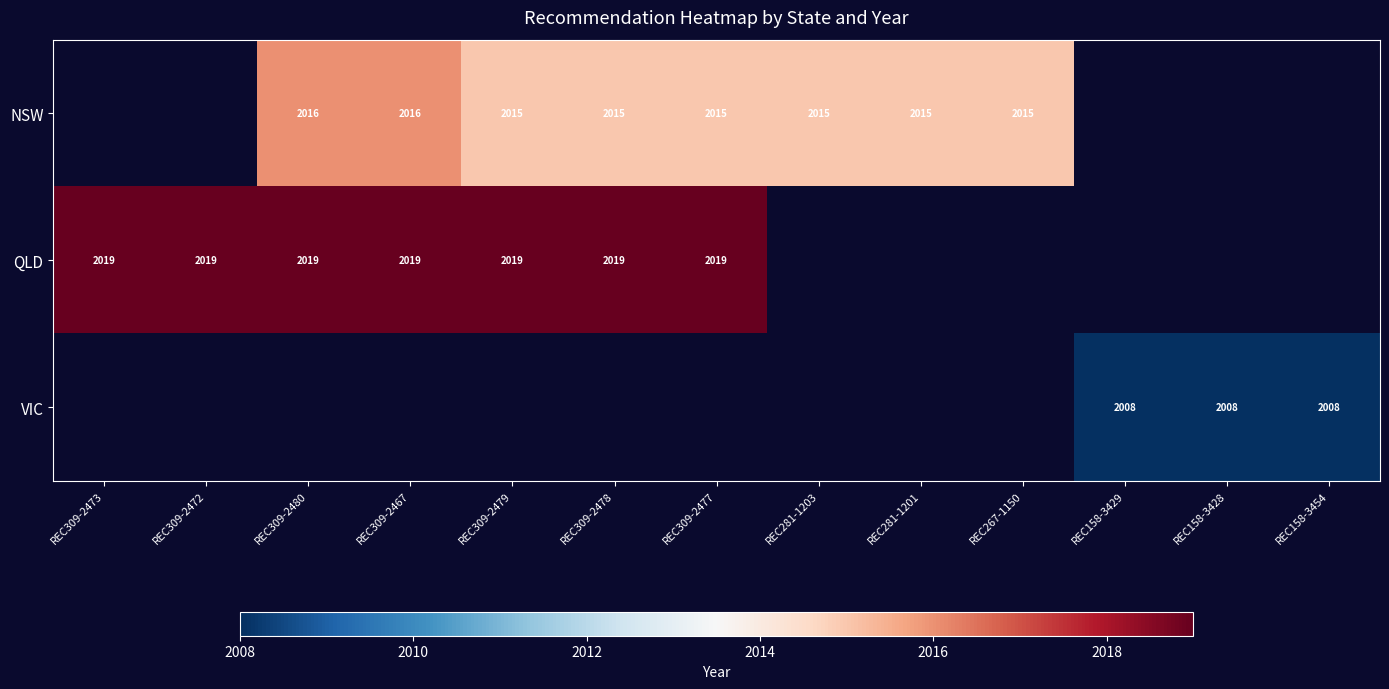

True or false: QLD has a value of 2019 at REC309-2478.

True